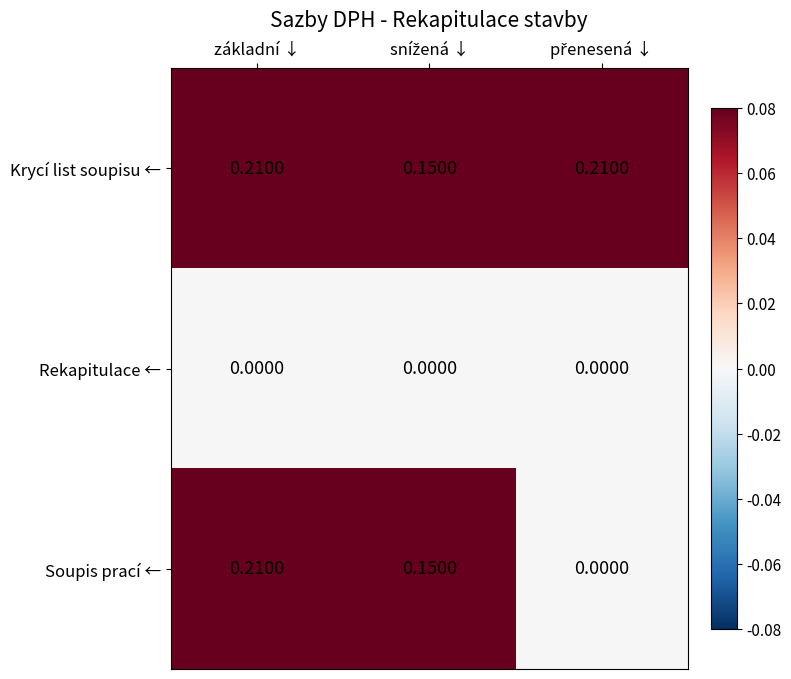

Count the number of categories in the chart.

3